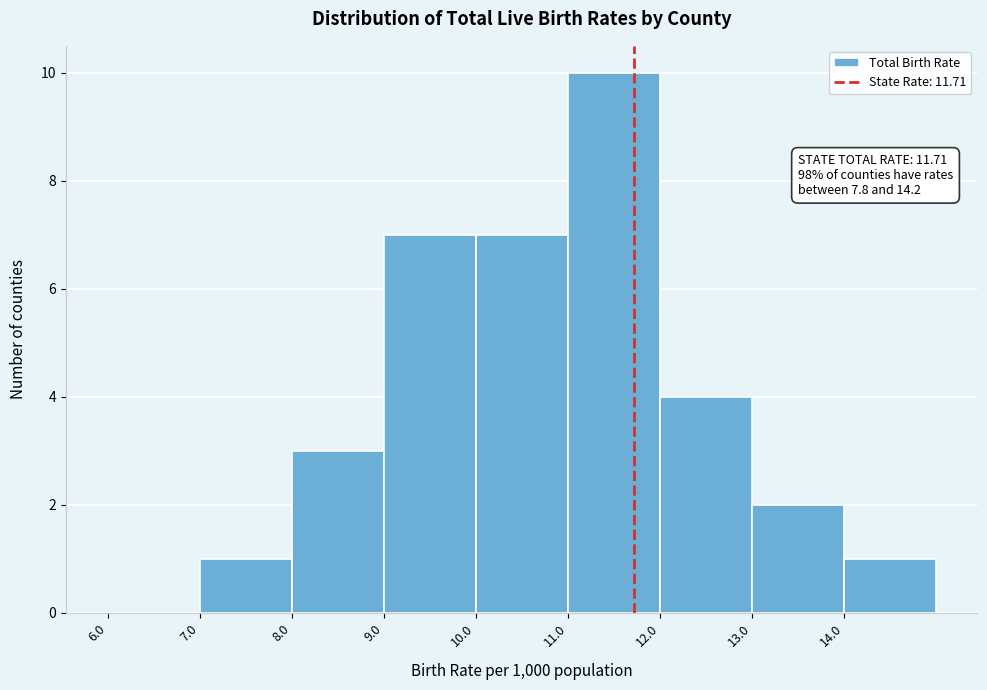

Which range on the x-axis has the tallest bar?

11 to 12